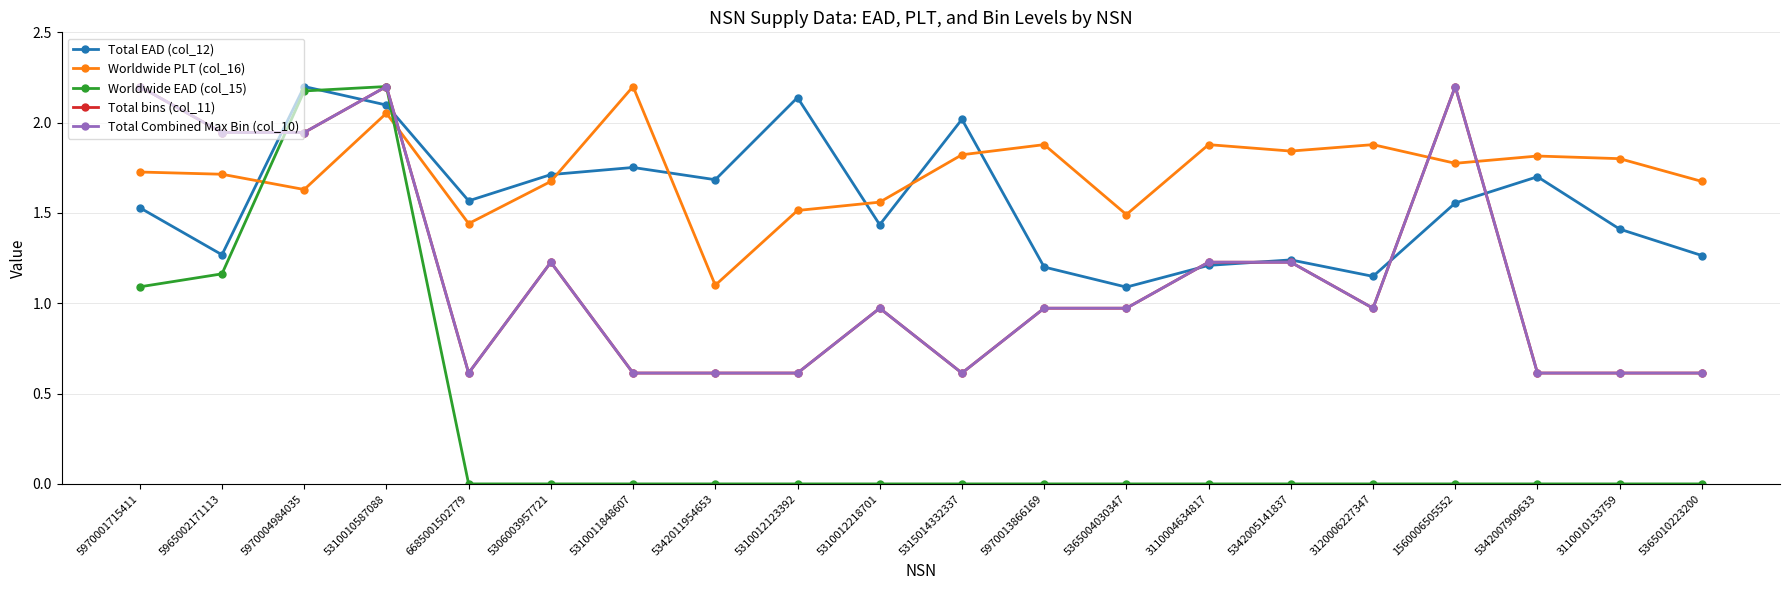

What is the difference between the maximum and second lowest values in the Total bins (col_11) series?

1.6